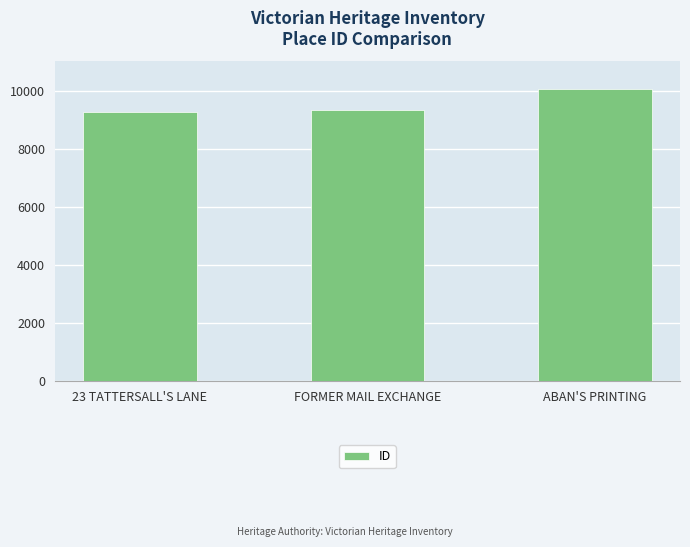

True or false: the data shows 9338 at FORMER MAIL EXCHANGE.

True